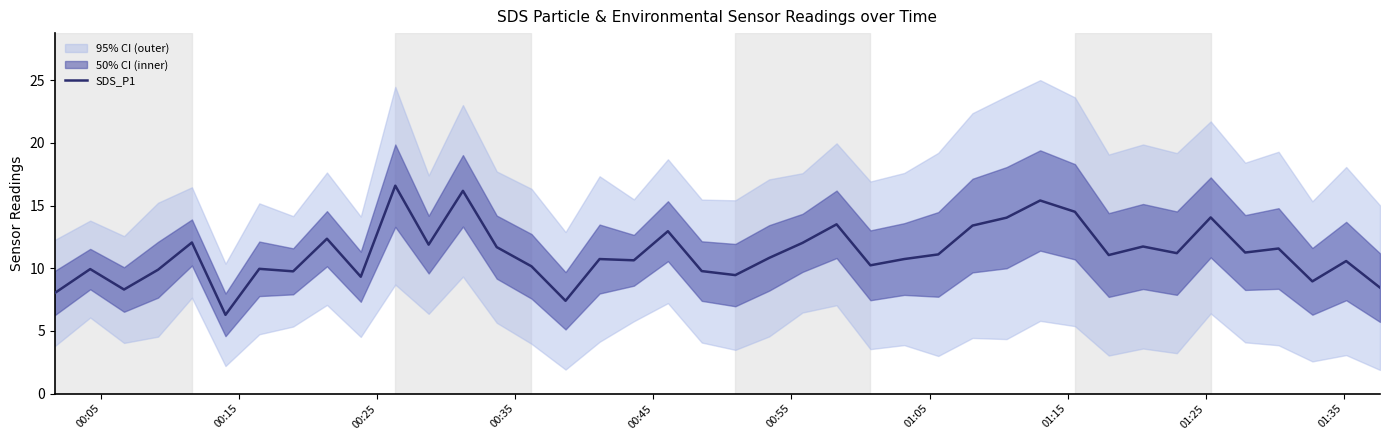

How many values are below 11?

20